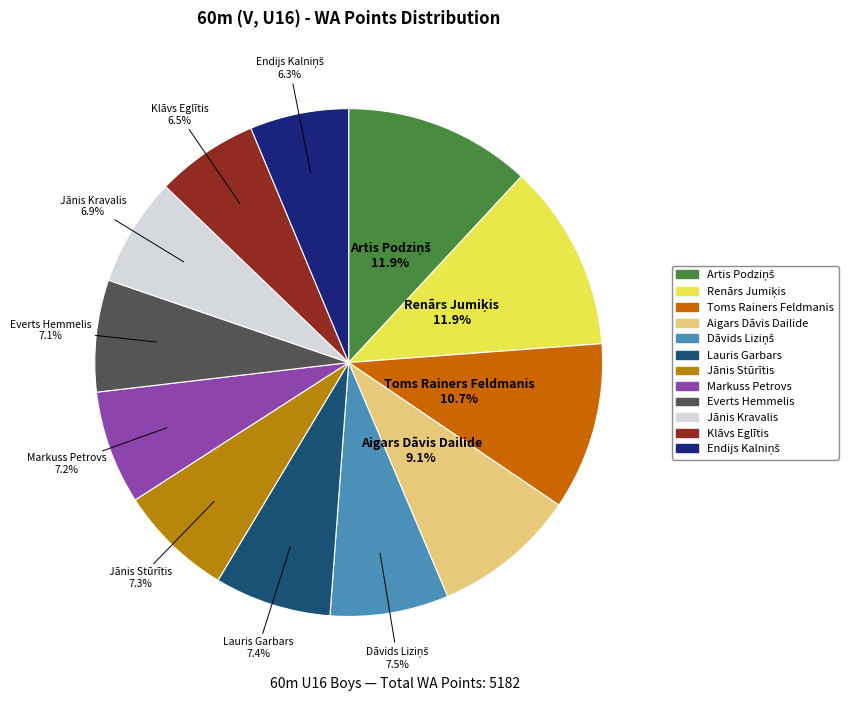

Does Jānis Kravalis account for over 50% of the chart?

No